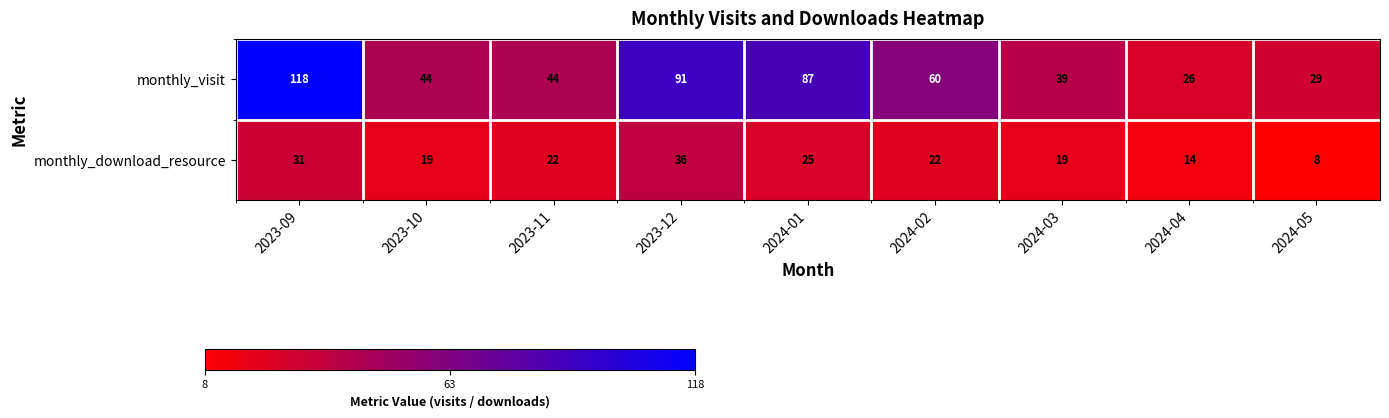

Which series has the largest total across all categories?

monthly_visit